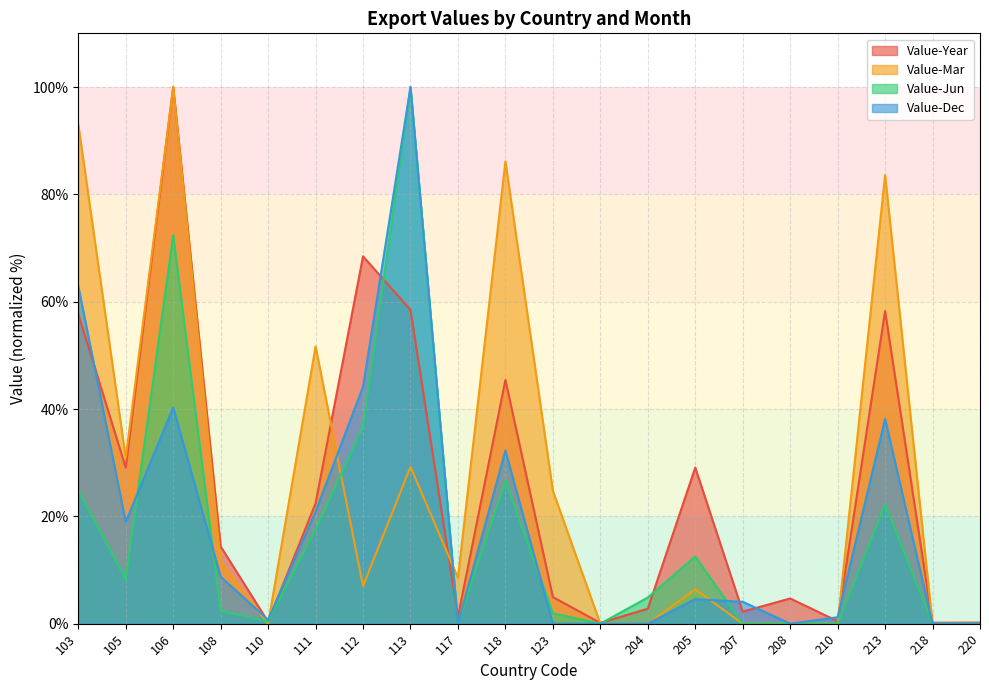

Reading left to right, what are all the values shown in this chart?

Value-Year: 57.7	29.1	100.0	14.4	0.3	22.4	68.4	58.5	1.3	45.4	5.0	0.1	2.8	29.1	2.2	4.7	0.5	58.3	0.2	0.2
Value-Mar: 93.0	30.9	100.0	11.5	0.0	51.7	7.0	29.2	8.5	86.1	24.8	0.0	0.0	6.4	0.0	0.0	0.0	83.6	0.0	0.0
Value-Jun: 24.8	8.3	72.3	2.4	0.4	17.6	36.7	100.0	0.0	26.6	1.9	0.0	4.9	12.5	0.0	0.0	0.0	22.2	0.0	0.0
Value-Dec: 62.9	19.0	40.3	8.7	0.7	20.9	44.1	100.0	0.0	32.2	0.0	0.0	0.0	4.6	4.1	0.0	1.2	38.1	0.0	0.0